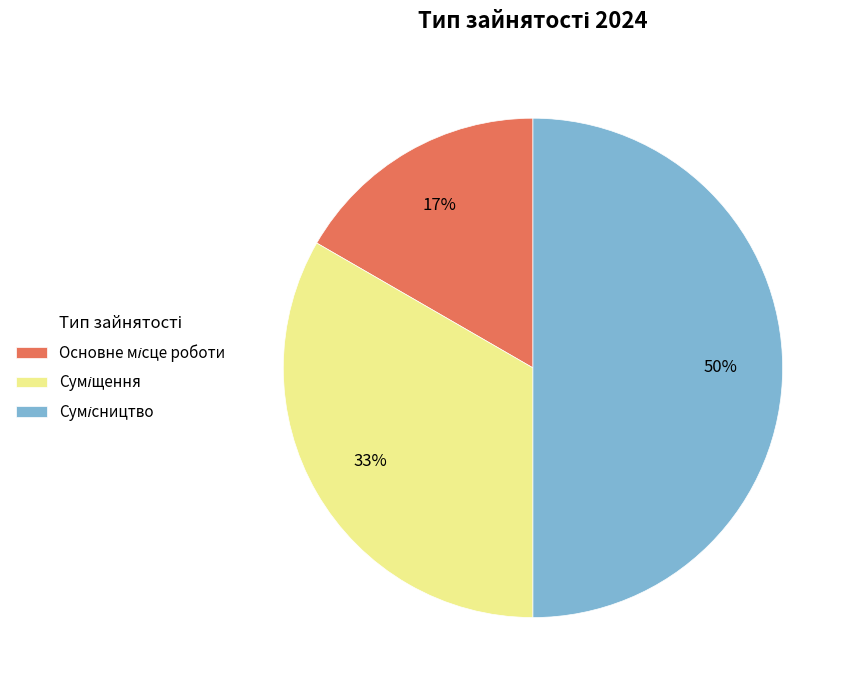

To the nearest percent, what is the difference between the largest and smallest slice percentages?

33%